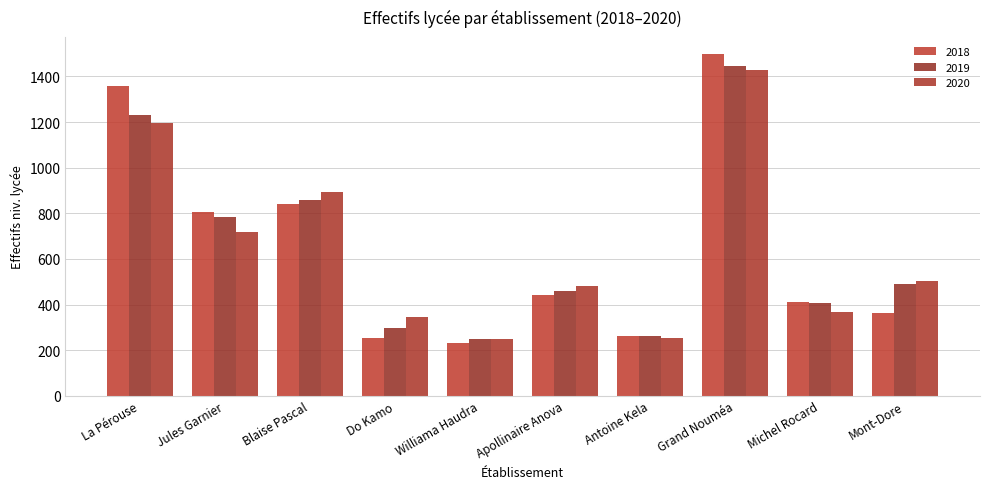

What is the total value across all series at Grand Nouméa?

4372